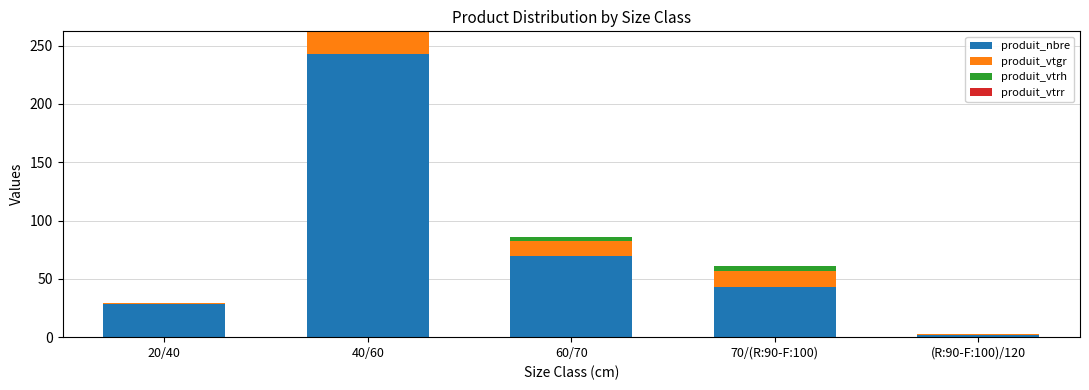

What is the total value across all series at 40/60?

262.2